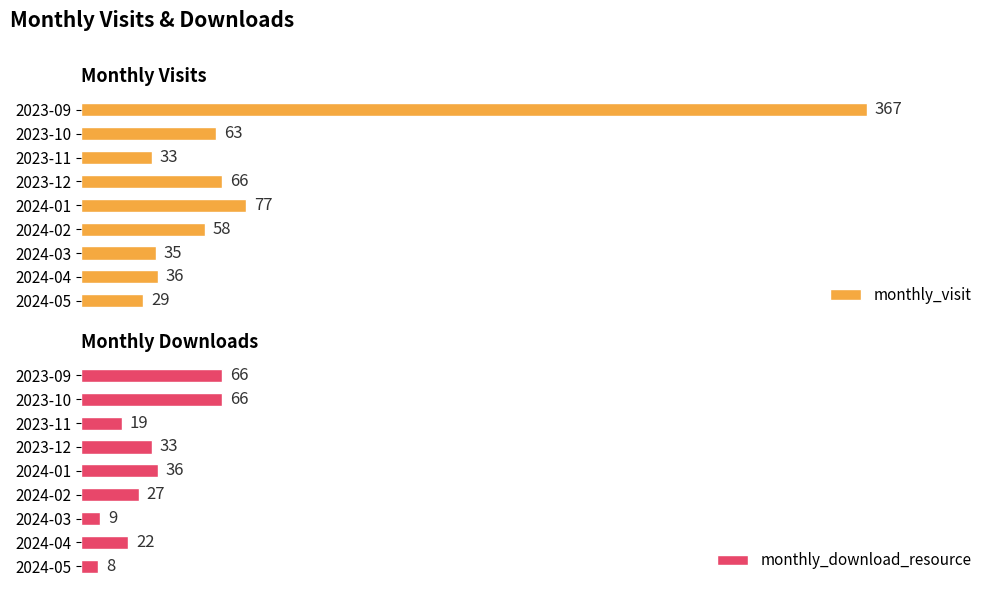

How many data points does each series have?

9